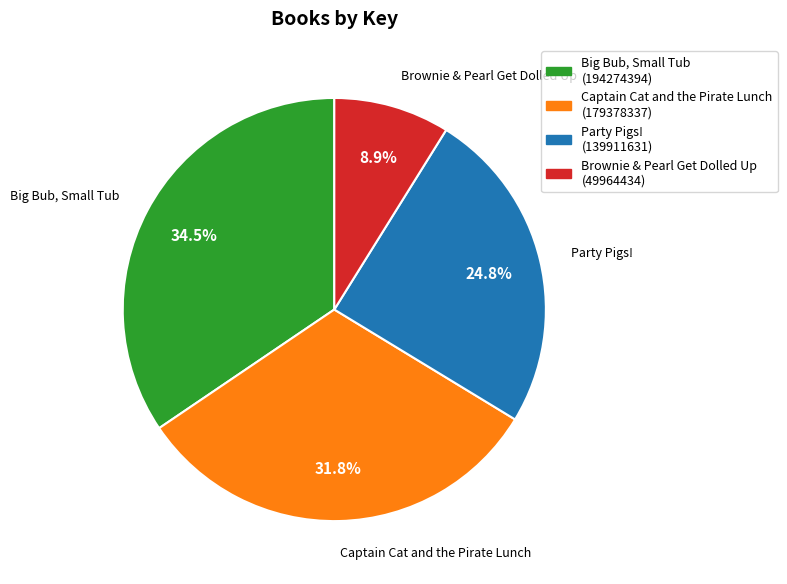

Do Captain Cat and the Pirate Lunch and Brownie & Pearl Get Dolled Up together represent more than half of the pie?

No